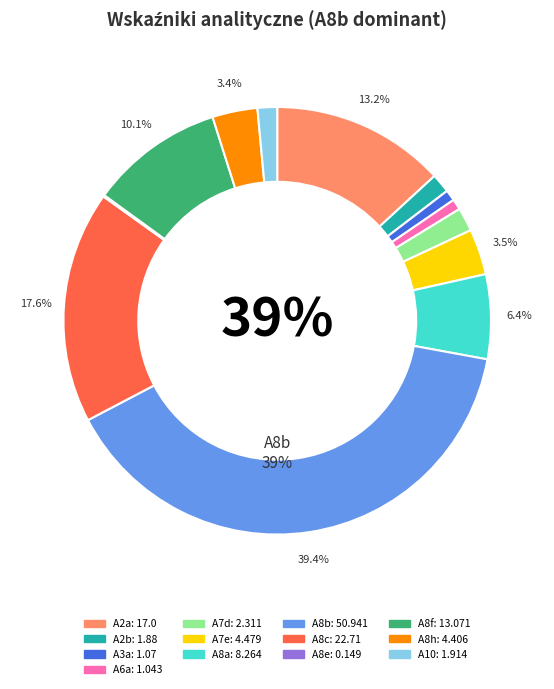

Between A8c and A10, which is larger?

A8c